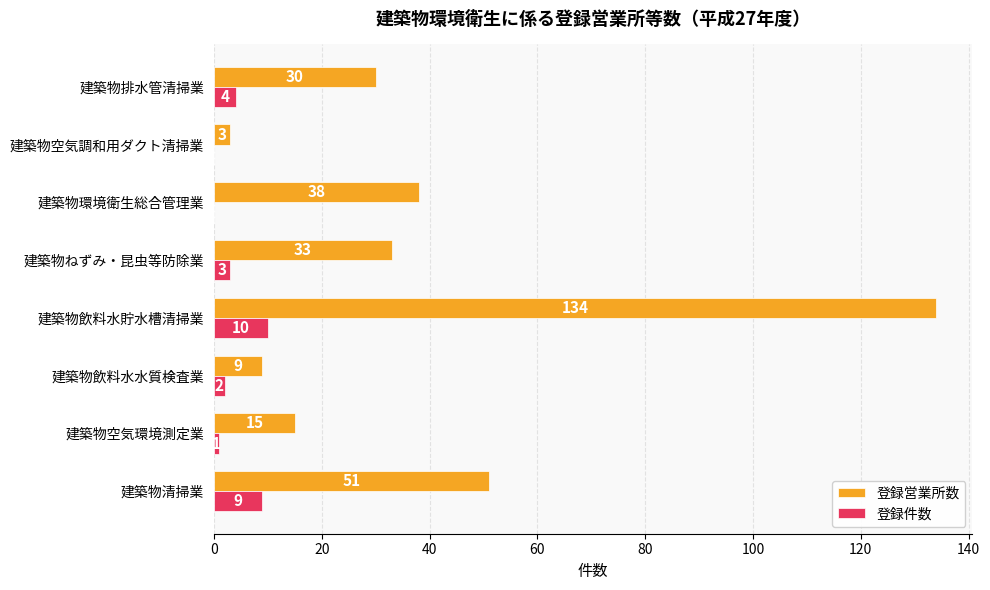

Between 建築物空気環境測定業 and 建築物環境衛生総合管理業, which series saw the biggest shift?

登録営業所数